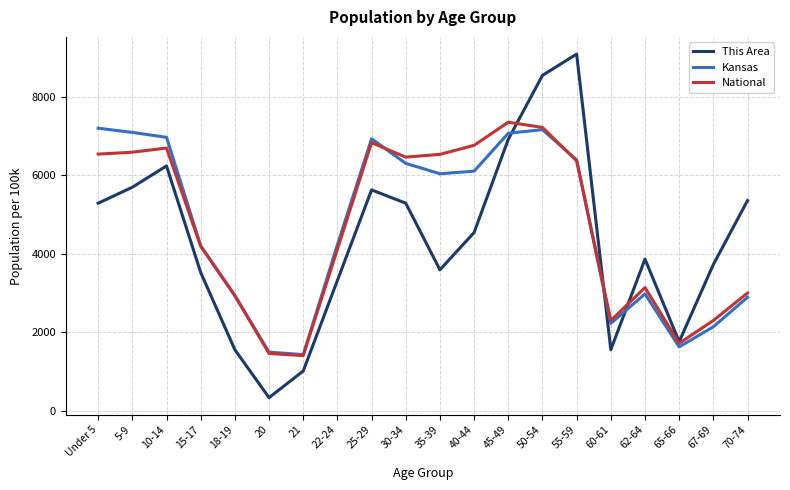

Which series has the largest range (max minus min)?

This Area